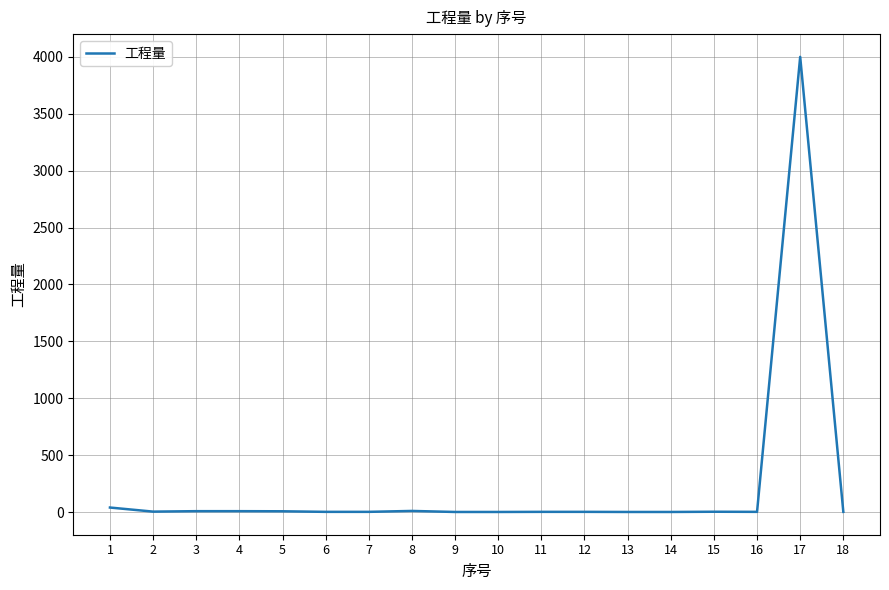

What is the maximum value shown in the chart?

4000